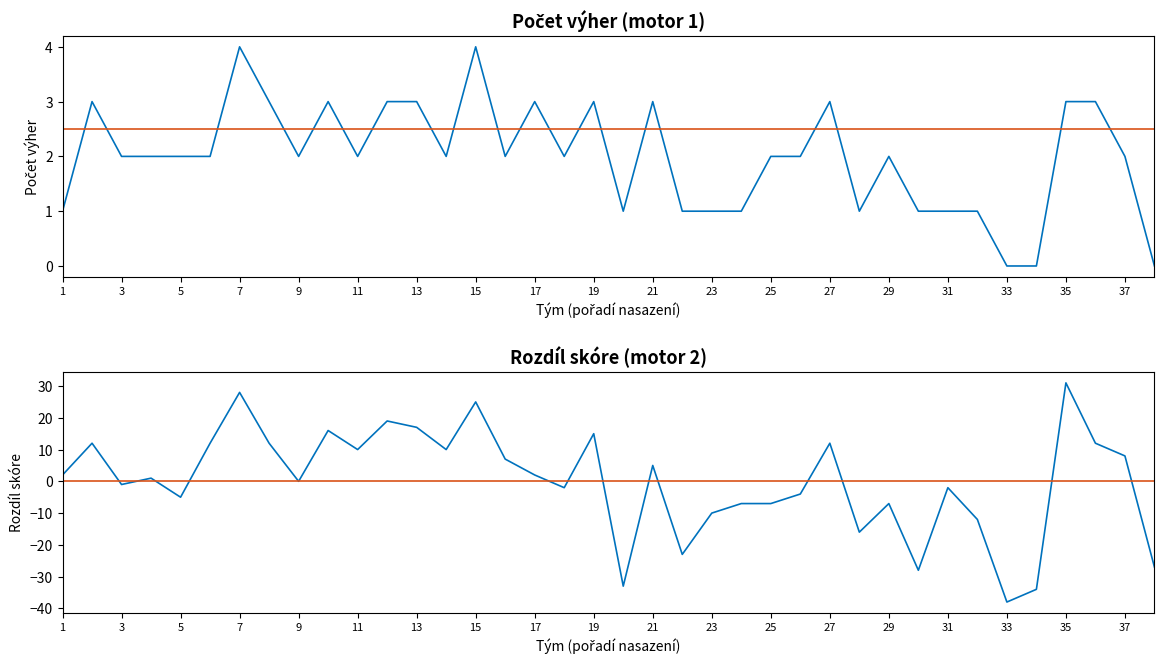

How many distinct data groups are displayed?

4